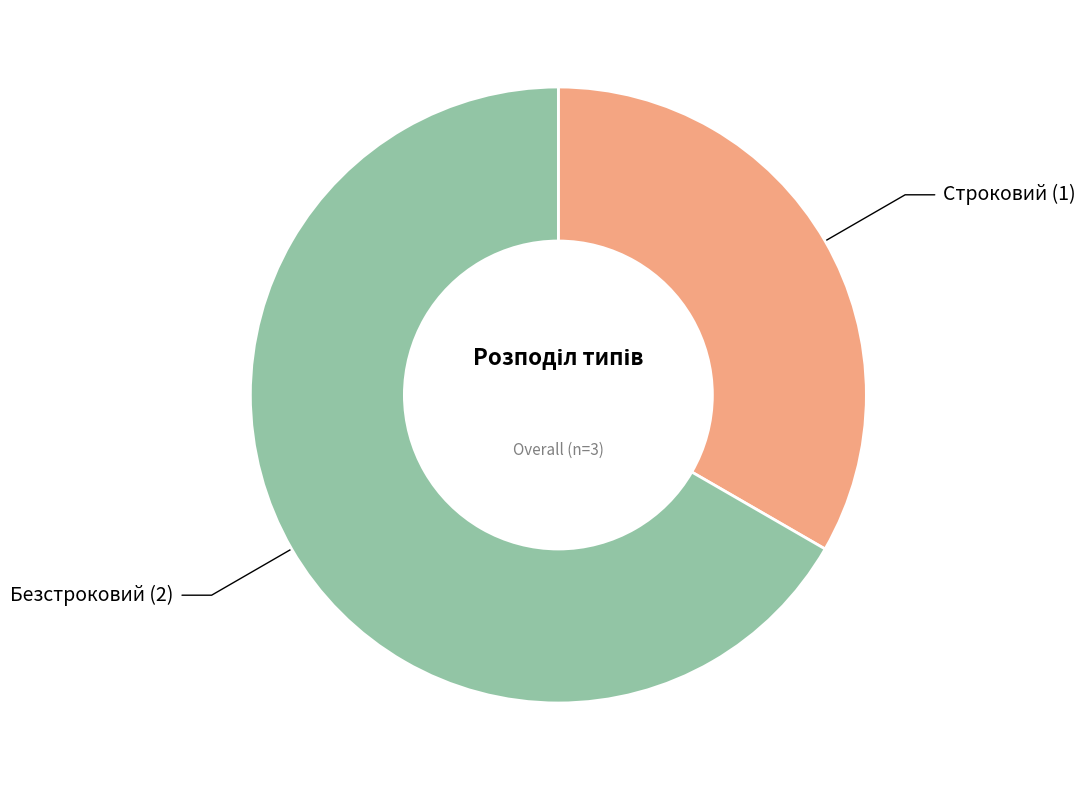

What is the ratio of the value at Безстроковий to the value at Строковий?

2.0